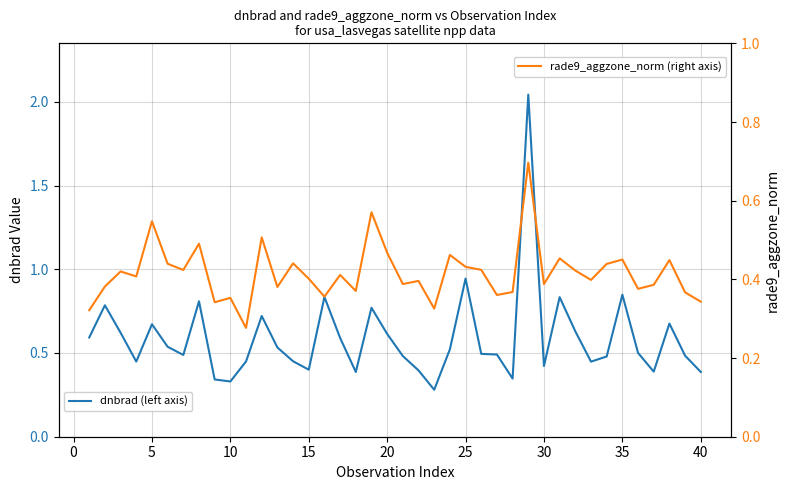

In rade9_aggzone_norm, how many points are lower than both neighbors (excluding endpoints)?

13